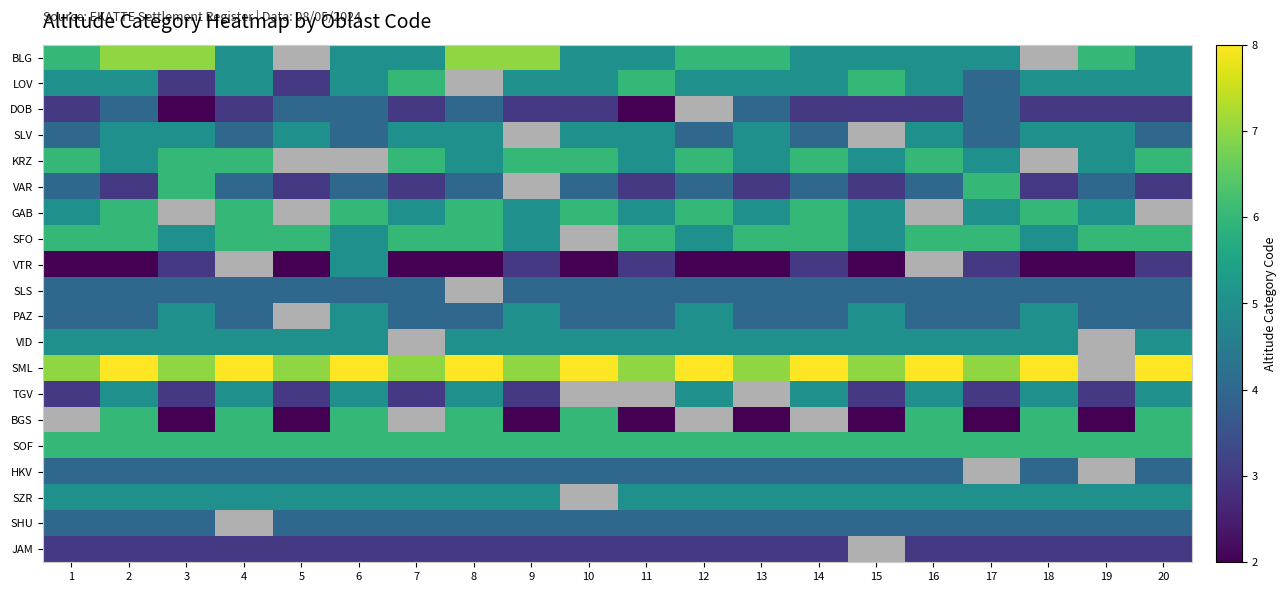

What is the sum of the DOB values at 20 and 15?

6.0